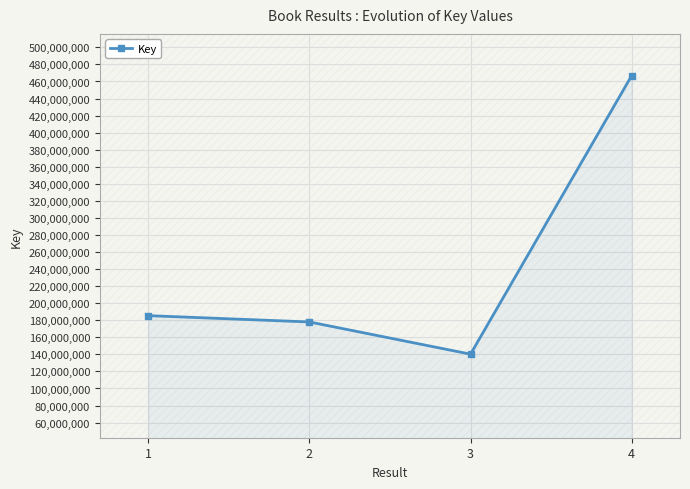

What is the sum of the values at 3 and 4?

607065916